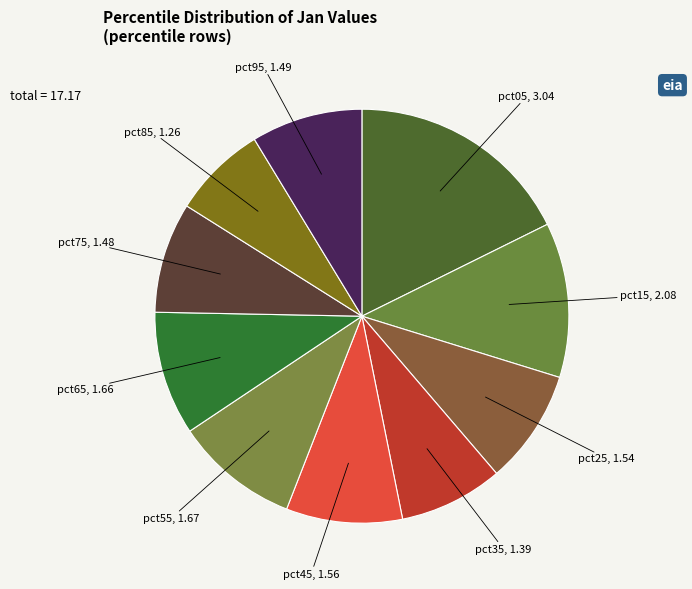

How many slices are in this pie chart?

10